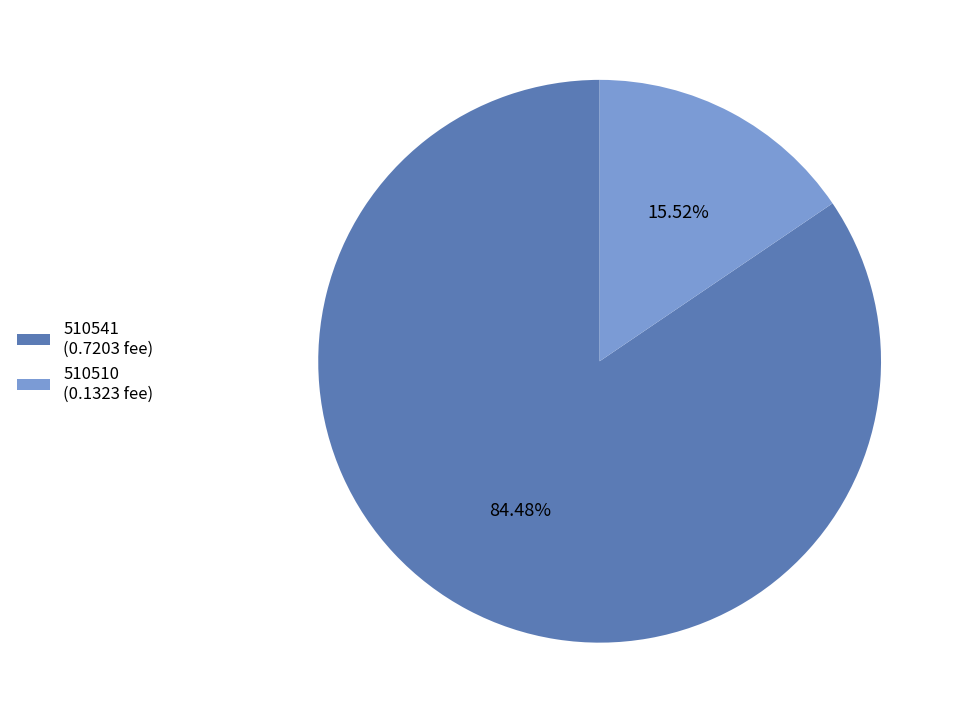

Which has a higher value, 510510 (0.1323 fee) or 510541 (0.7203 fee)?

510541 (0.7203 fee)